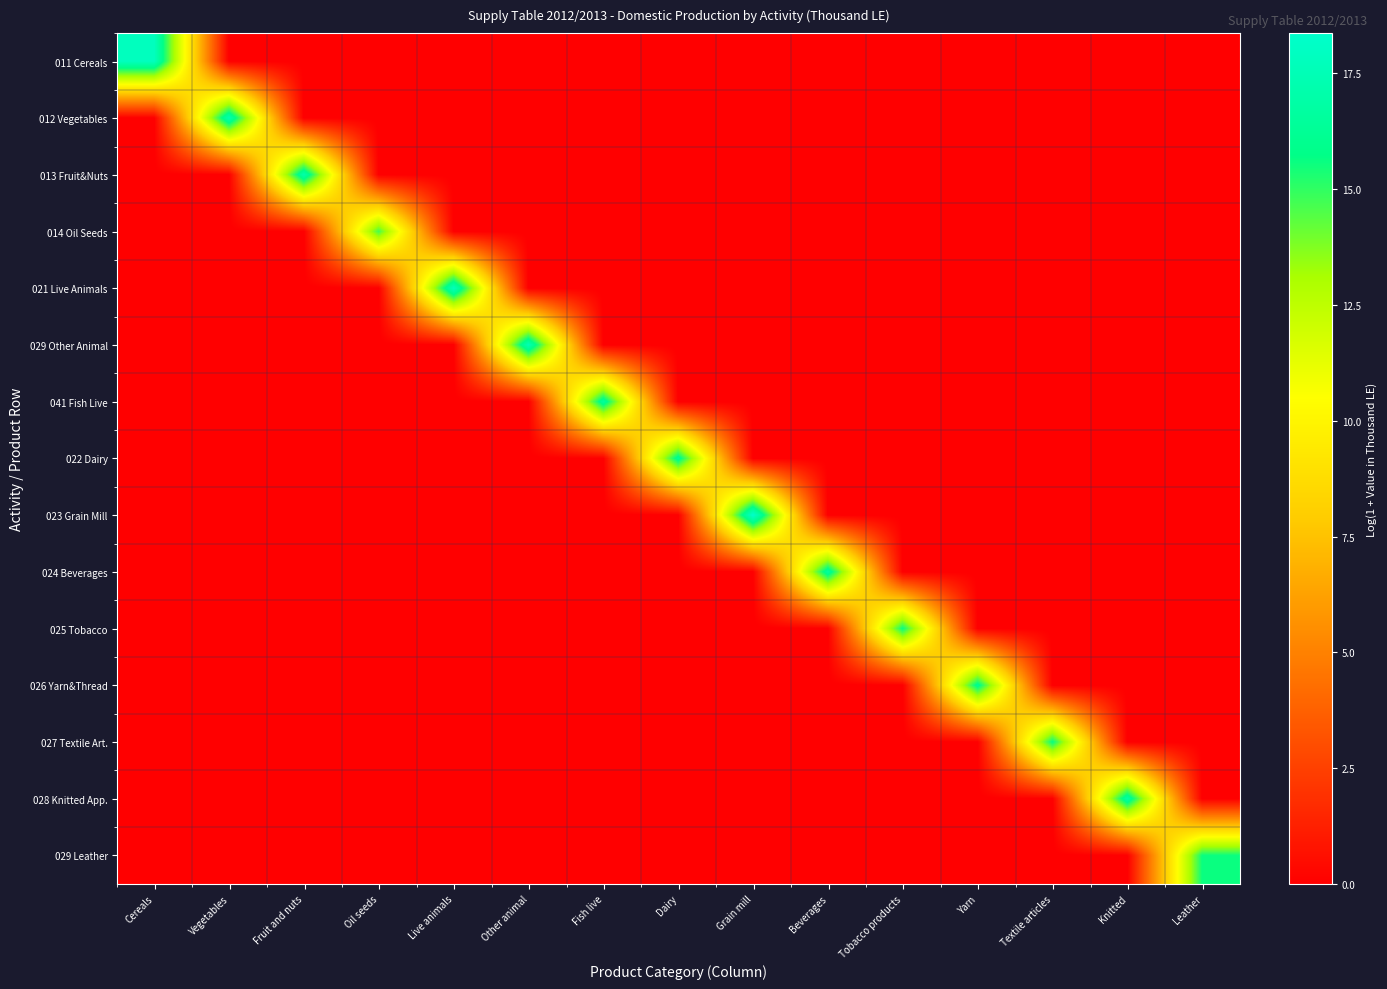

What is the total value across all series at Other animal?

17.5